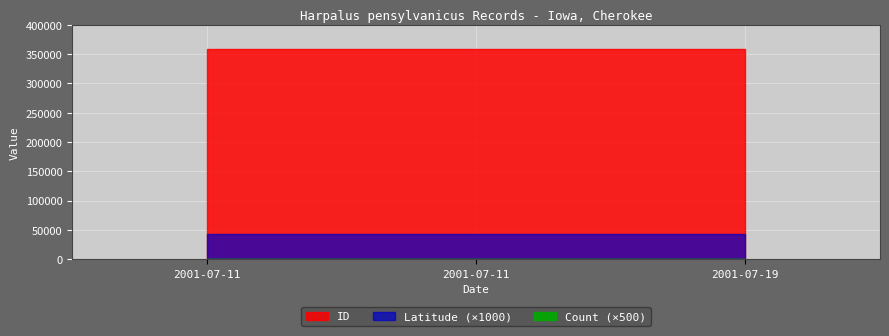

Between 2001-07-11 and 2001-07-19, which series saw the biggest shift?

ID